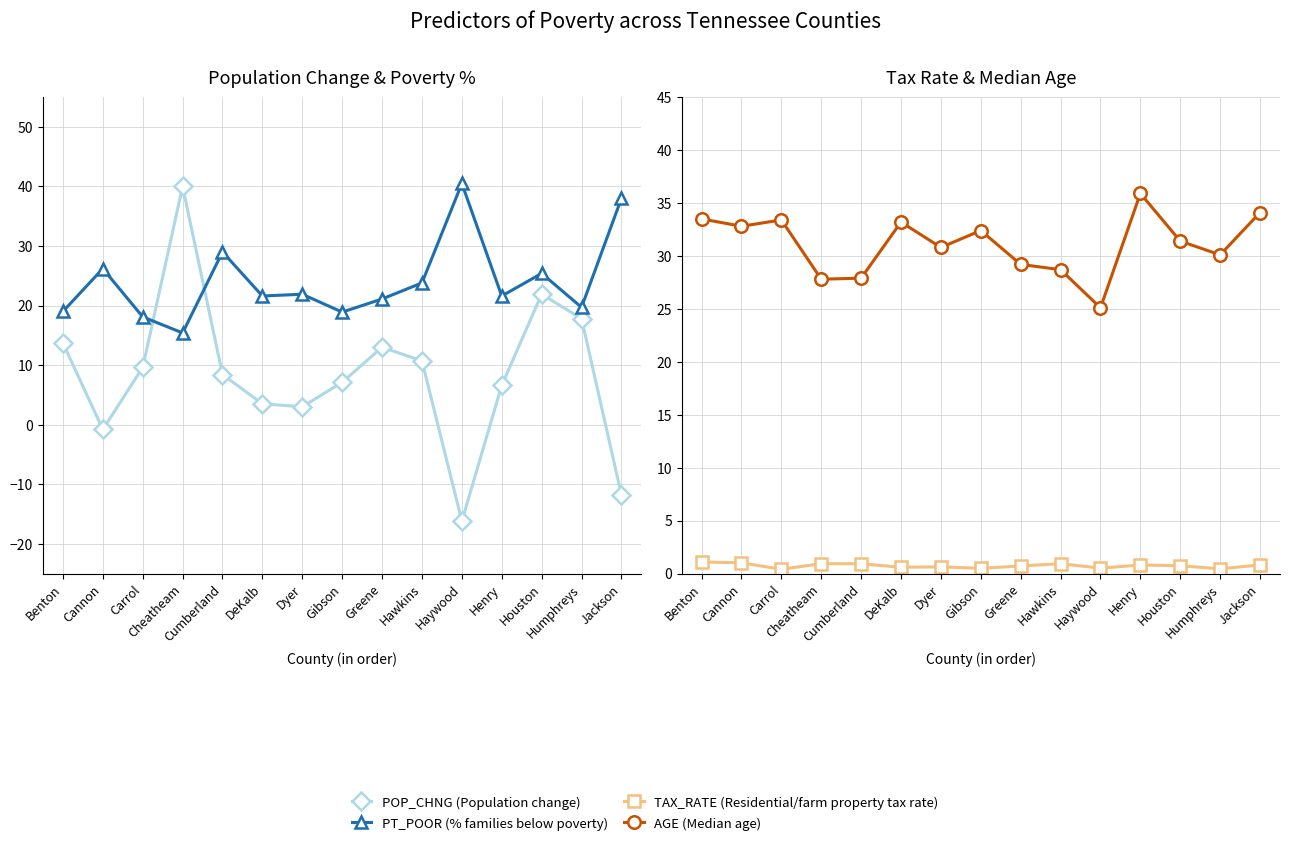

Reading right to left, list all the values displayed in this chart.

POP_CHNG (Population change): -11.8	17.8	21.9	6.6	-16.2	10.7	13.0	7.1	3.0	3.5	8.4	40.0	9.6	-0.8	13.7
PT_POOR (% families below poverty): 38.0	19.7	25.4	21.6	40.5	23.8	21.1	18.9	21.9	21.6	29.0	15.4	18.1	26.2	19.0
TAX_RATE (Residential/farm property tax rate): 0.8	0.4	0.7	0.8	0.5	0.9	0.7	0.5	0.6	0.6	0.9	0.9	0.4	1.0	1.1
AGE (Median age): 34.1	30.1	31.4	35.9	25.1	28.7	29.2	32.4	30.8	33.2	27.9	27.8	33.4	32.8	33.5